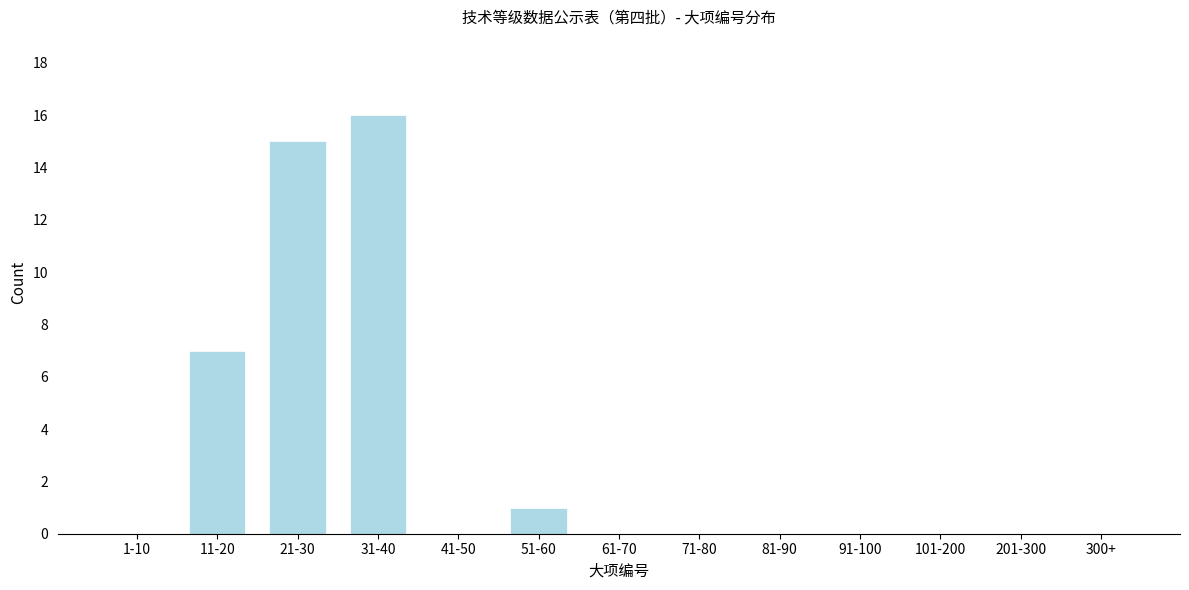

Reading right to left, extract all data points from this chart.

300+=0	201-300=0	101-200=0	91-100=0	81-90=0	71-80=0	61-70=0	51-60=1	41-50=0	31-40=16	21-30=15	11-20=7	1-10=0